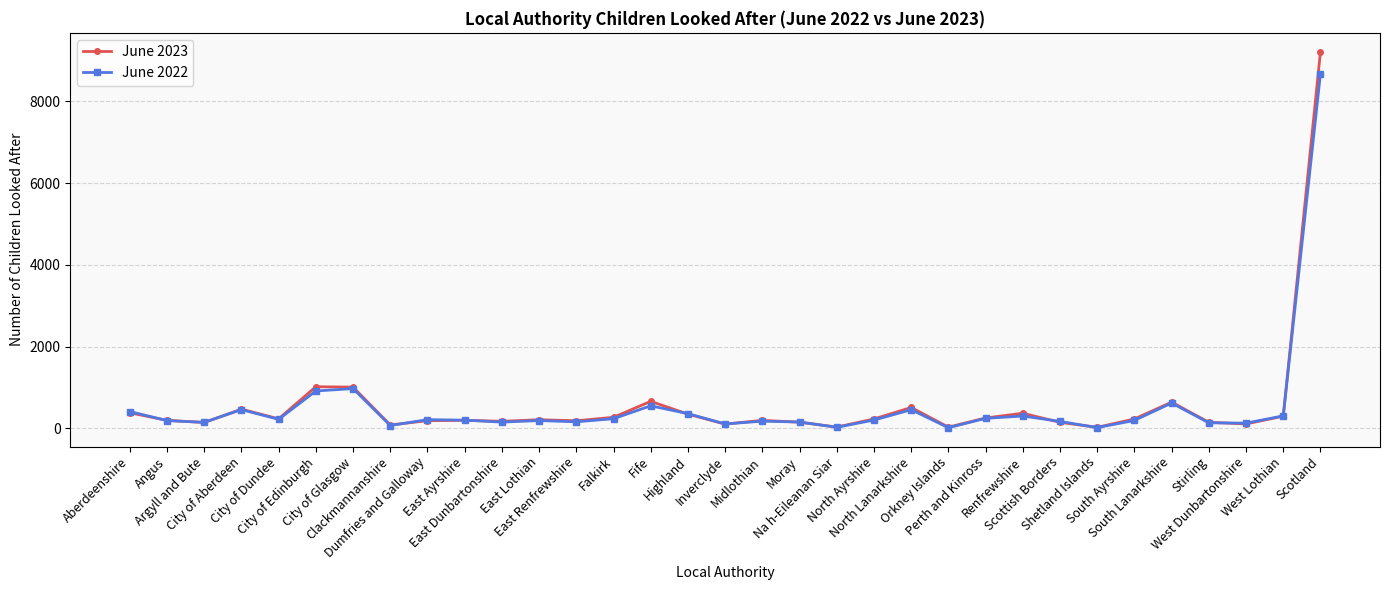

Which series has the widest spread of values?

June 2023